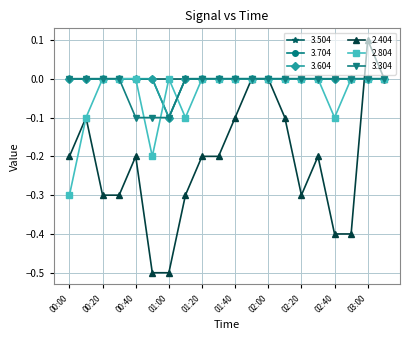

How many interior local peaks does the 2.404 series have?

4